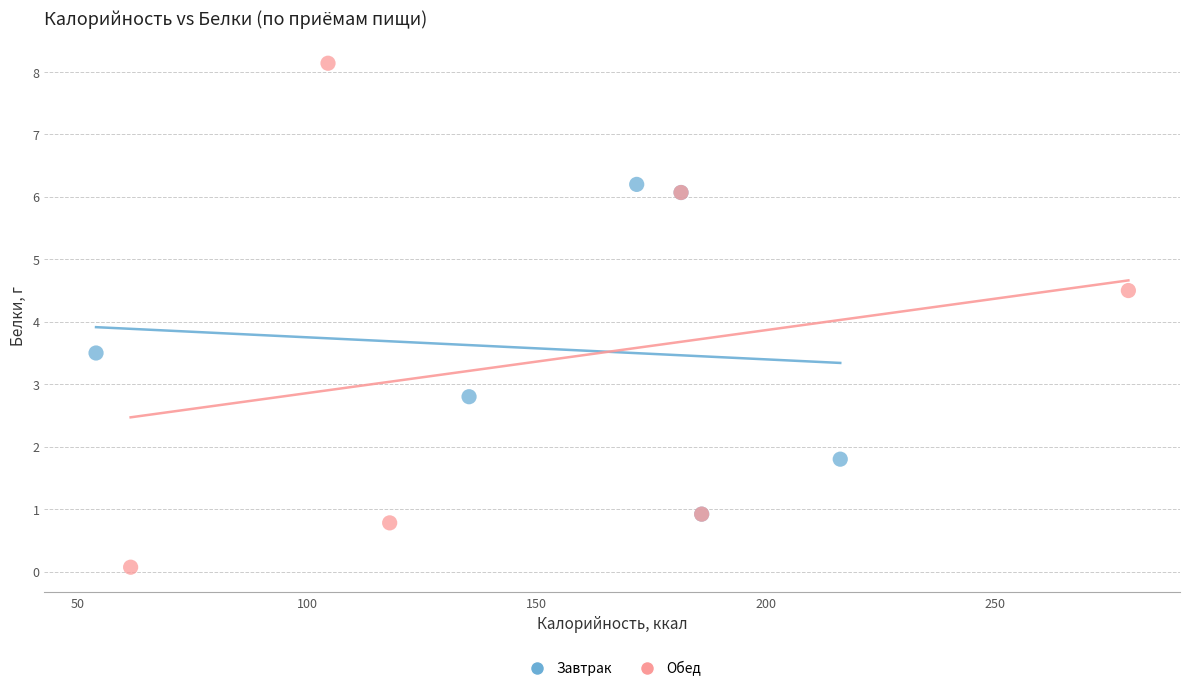

Which series has the largest Y range (max minus min)?

Обед